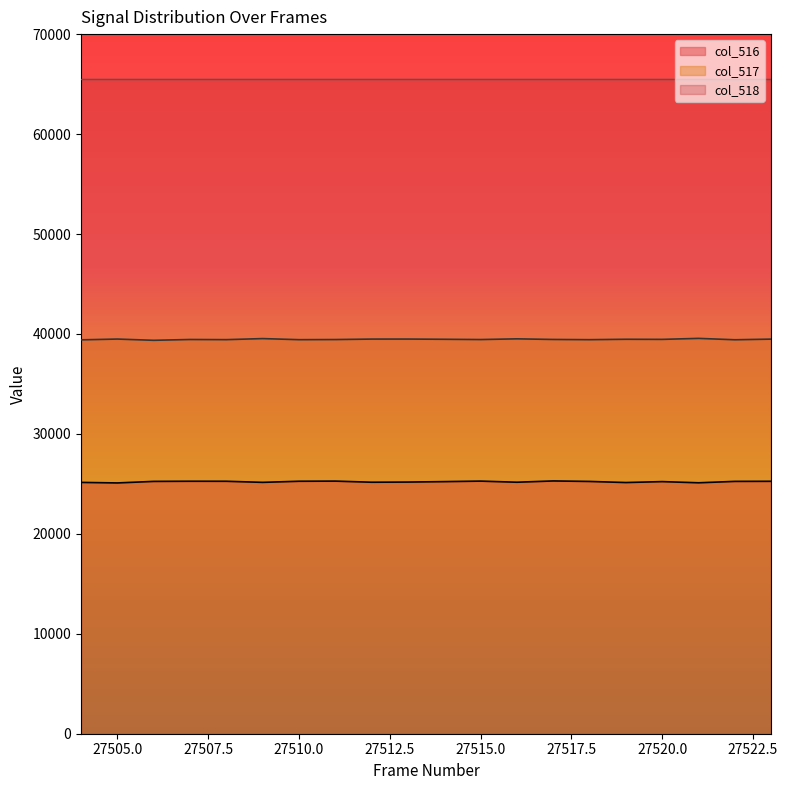

What is the sum of the col_517 values at 27516 and 27519?

78978